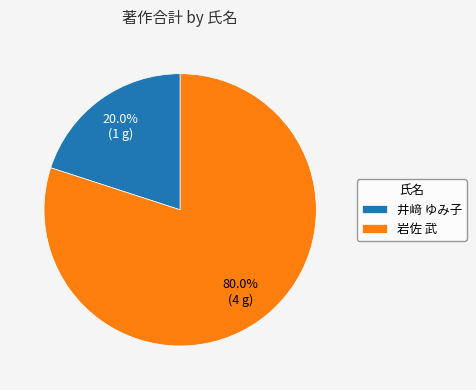

What is the total percentage of 井﨑 ゆみ子 and 岩佐 武?

100.0%